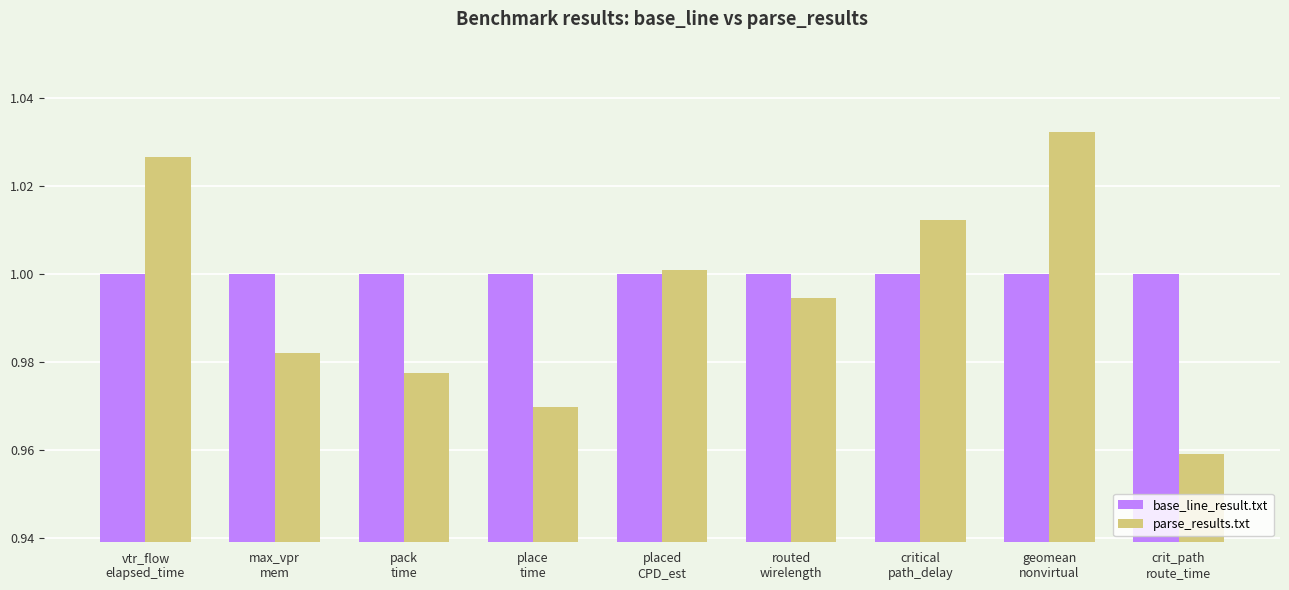

What is the sum of all parse_results.txt values?

9.0